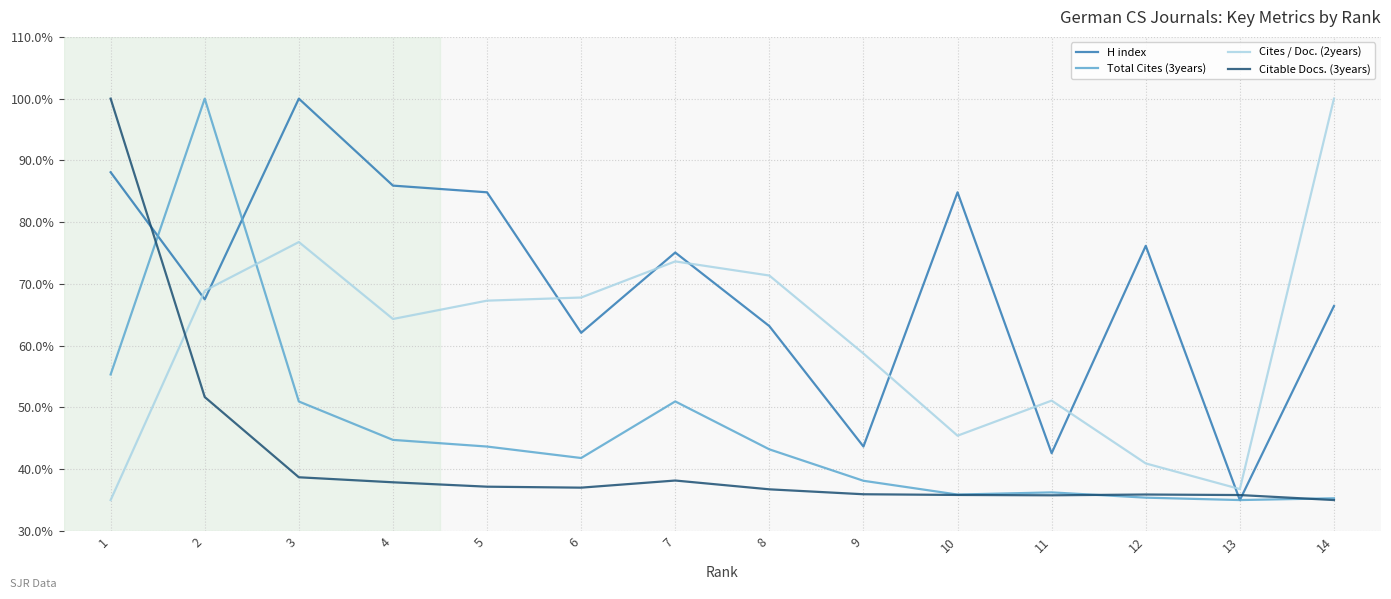

The Cites / Doc. (2years) series shows 43.2 at 4. True or false?

False